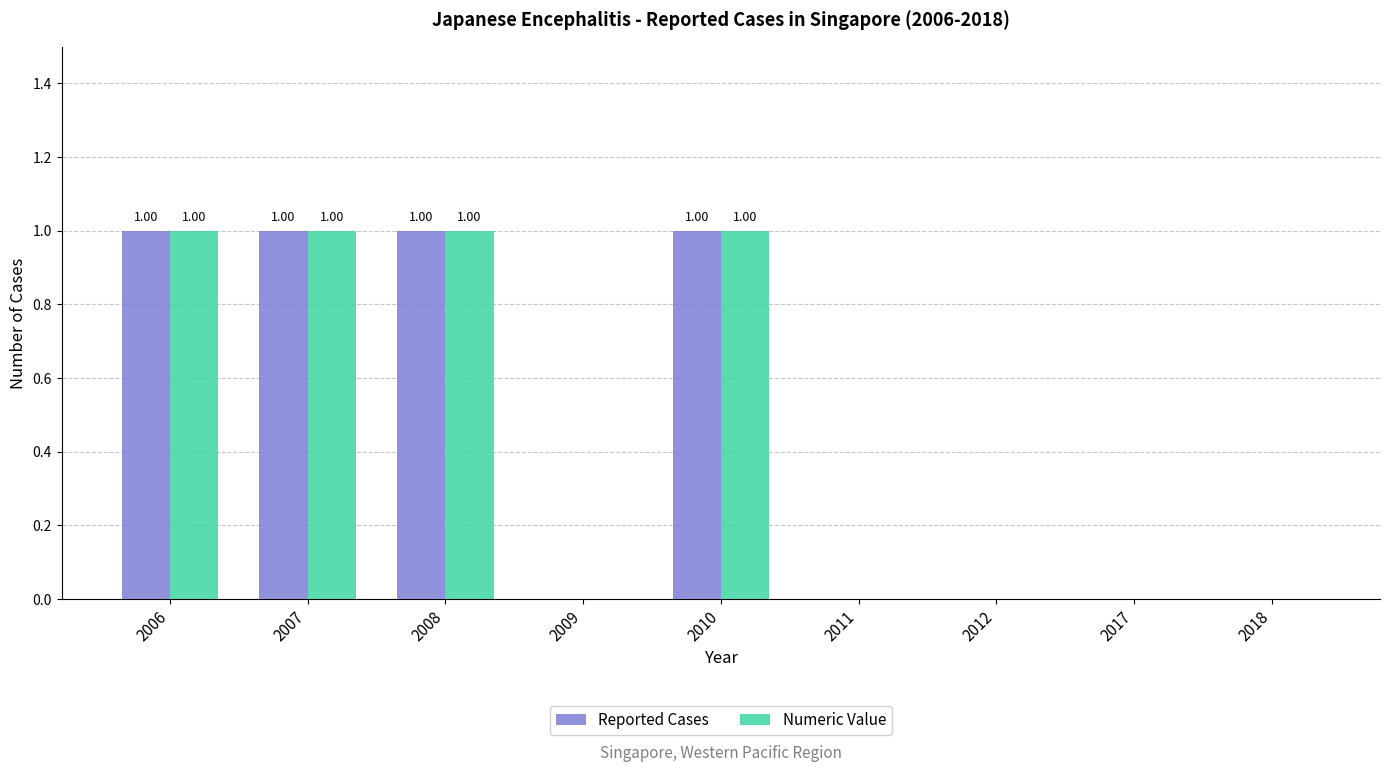

How many data points does each series have?

9